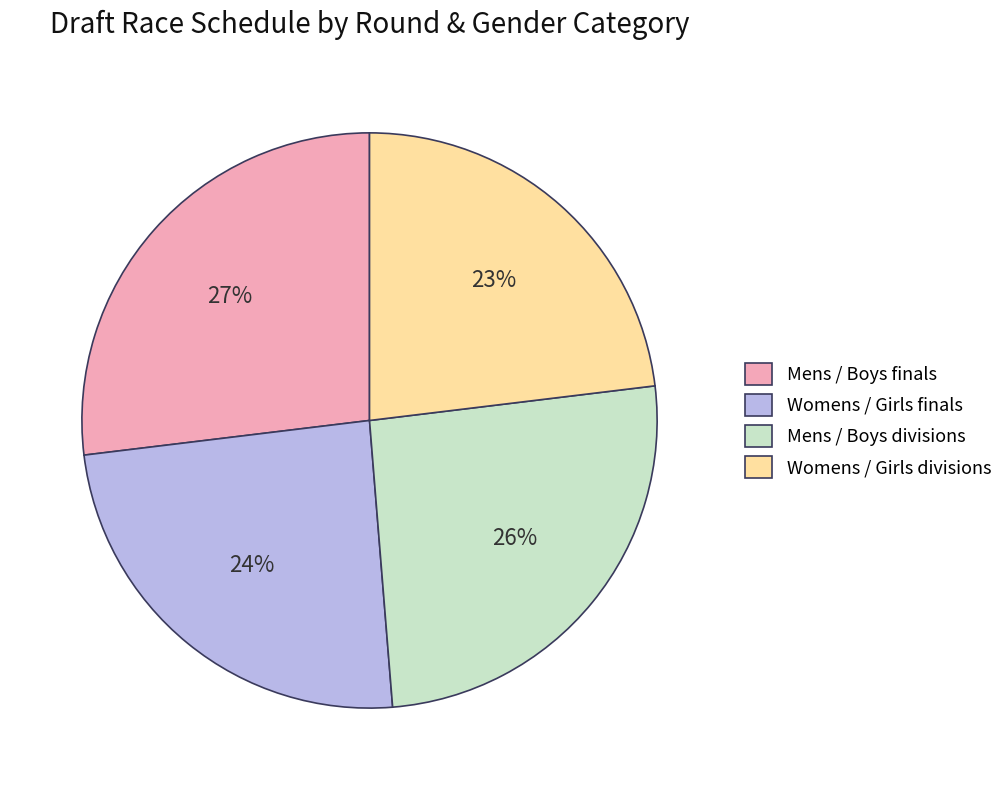

Approximately how many times larger is the value at Mens / Boys divisions compared to Womens / Girls divisions?

1.1